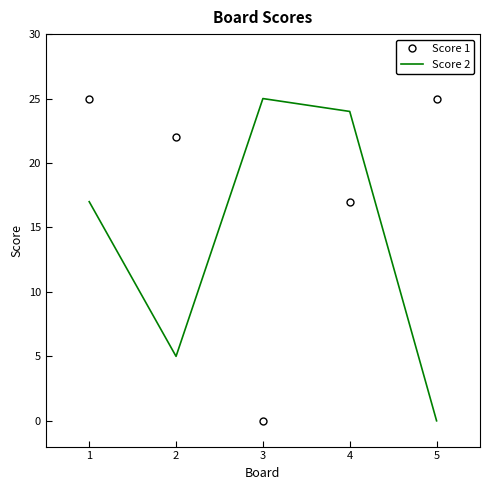

True or false: Score 1 and Score 2 cross at least once.

True